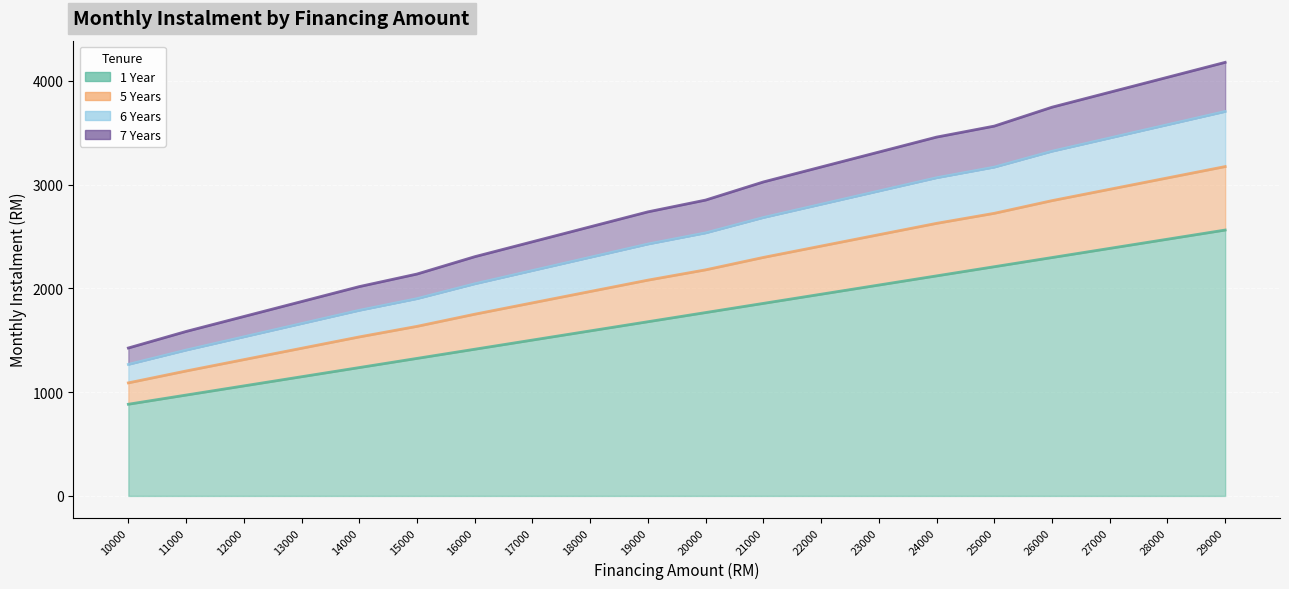

Which series has the largest range (max minus min)?

7 Years